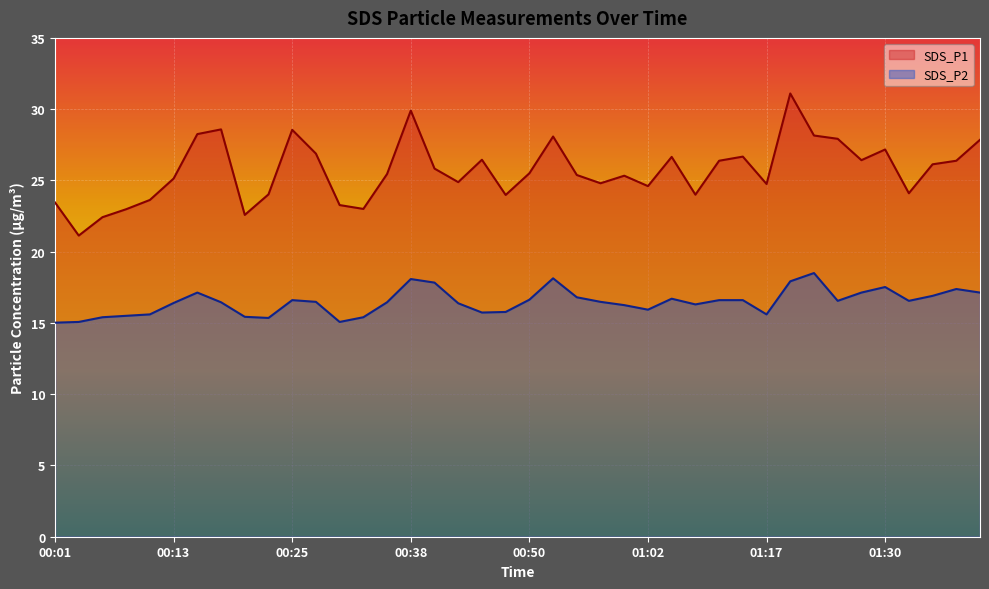

What is the label of the 36th point from the left?

01:30